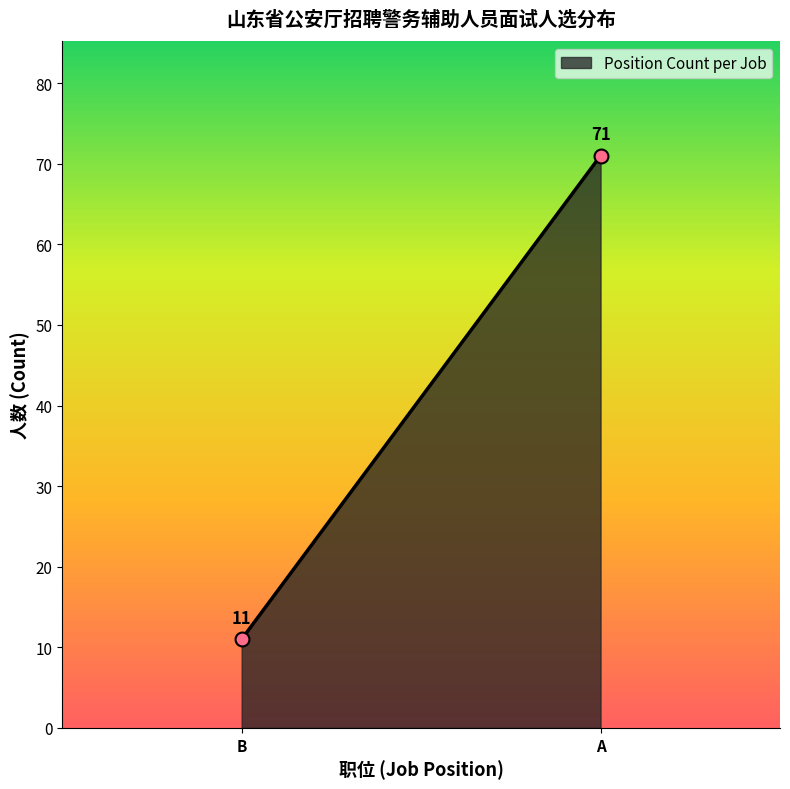

Rank the categories by value from highest to lowest.

A, B